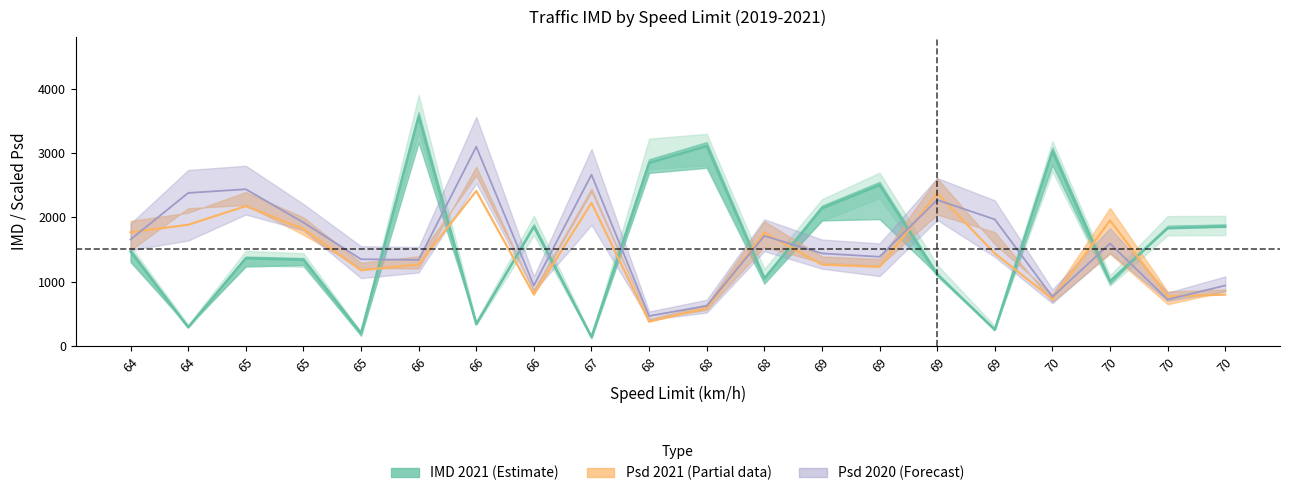

What are all the series names shown in the legend?

IMD_2021, Psd_2021, Psd_2020